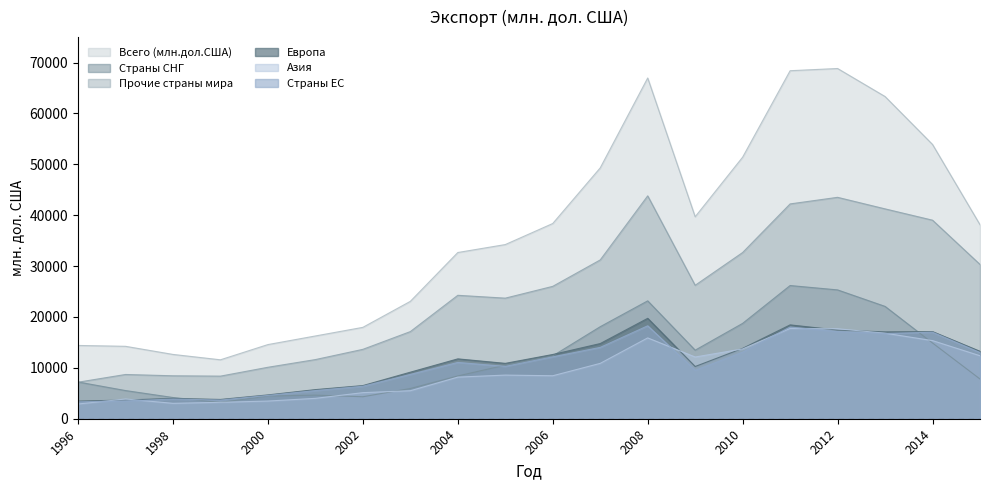

Where is Страны ЕС nearest to the value 10793?

2004